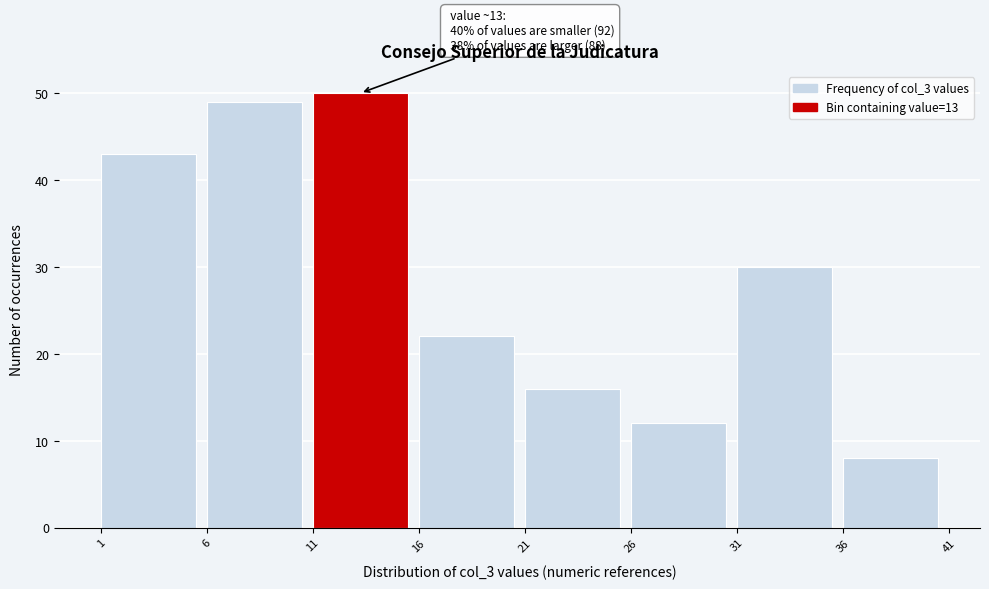

Which range on the x-axis has the tallest bar?

11 to 16